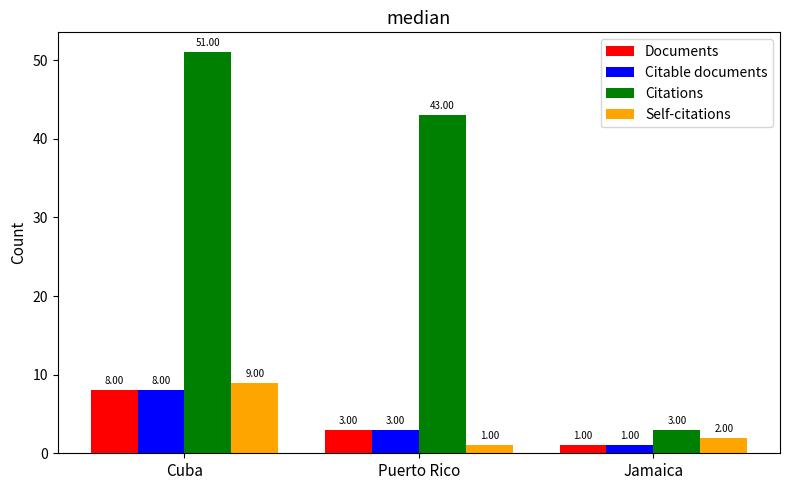

At which label does Citable documents reach its peak?

Cuba